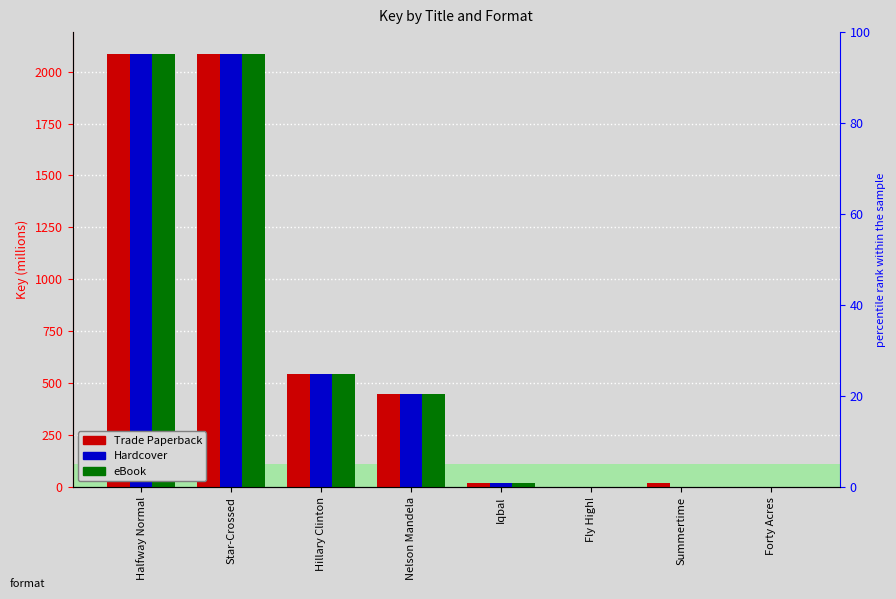

Is the value of eBook at Summertime greater than the value of Hardcover at Hillary Clinton?

No